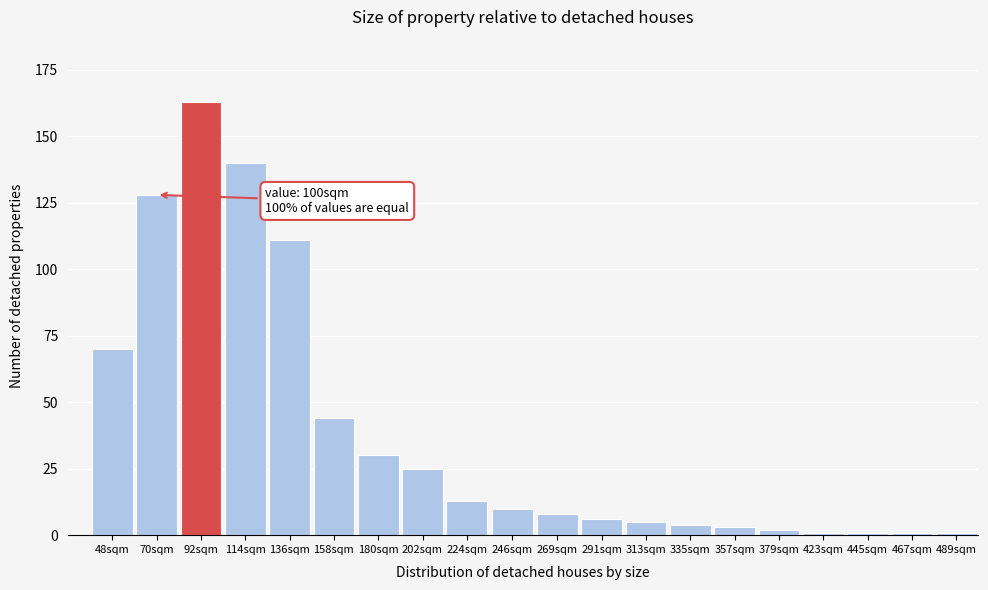

Reading right to left, what are all the values shown in this chart?

489sqm=1	467sqm=1	445sqm=1	423sqm=1	379sqm=2	357sqm=3	335sqm=4	313sqm=5	291sqm=6	269sqm=8	246sqm=10	224sqm=13	202sqm=25	180sqm=30	158sqm=44	136sqm=111	114sqm=140	92sqm=163	70sqm=128	48sqm=70